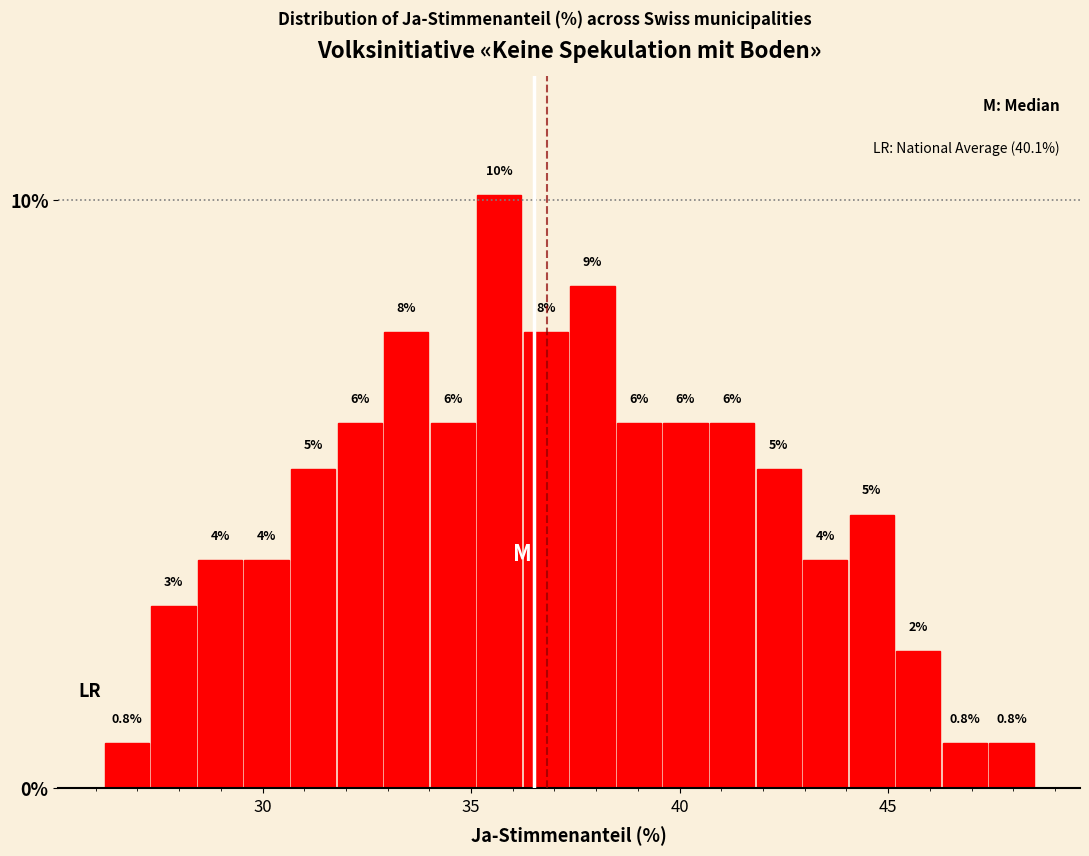

Around what value on the x-axis is the tallest bar? Give the approximate position of its centre, as read against the axis.

35.5